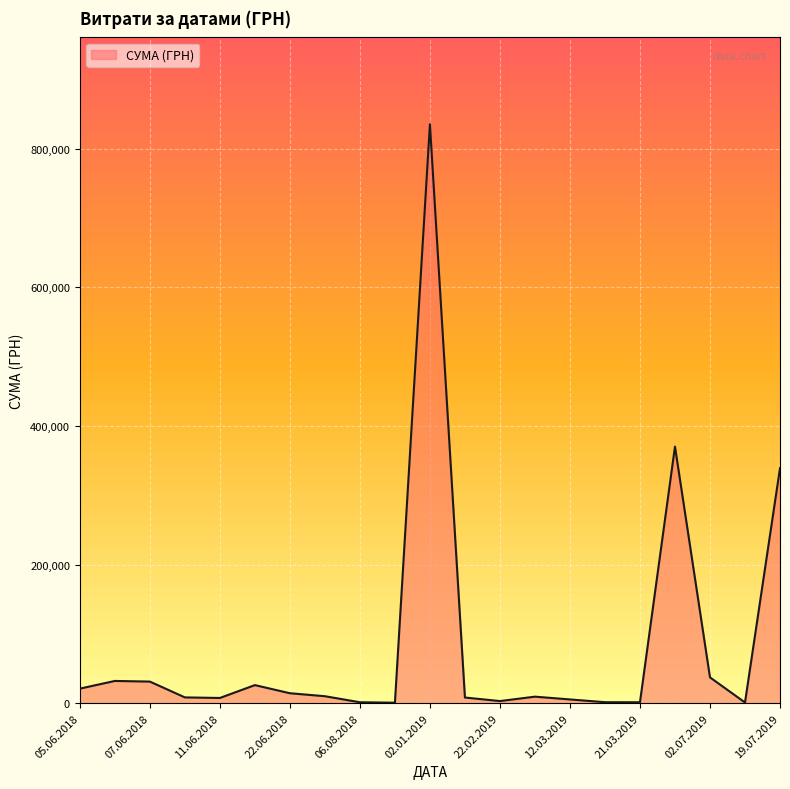

What is the difference between the maximum and minimum values?

834870.4